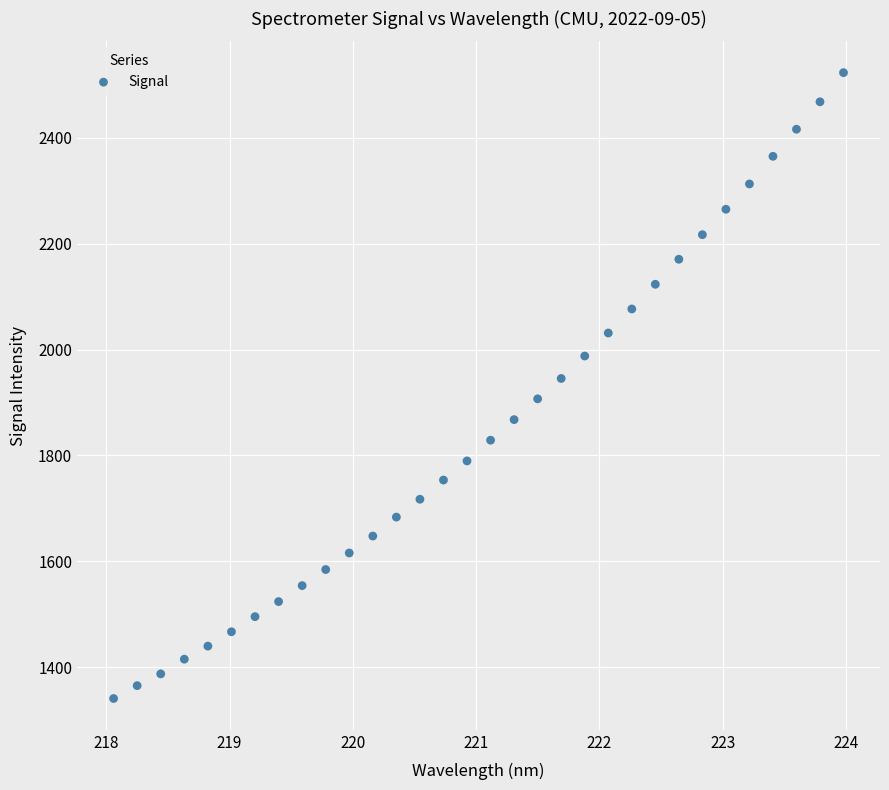

What is the range of X values (max minus min)?

5.9